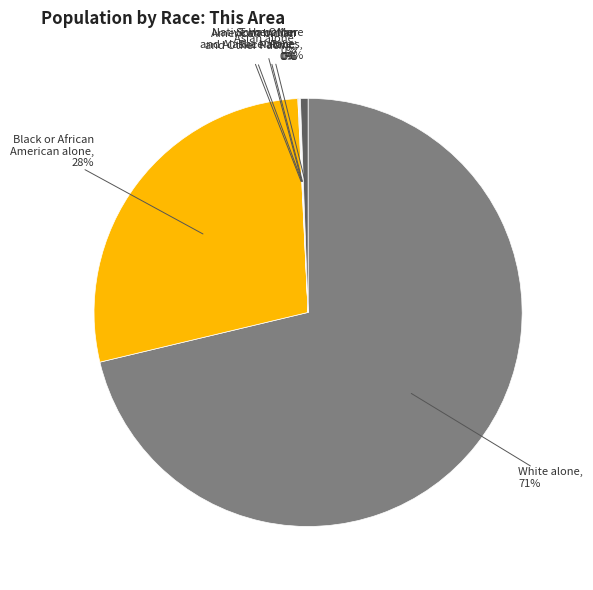

To the nearest percent, what is the average slice percentage?

14%